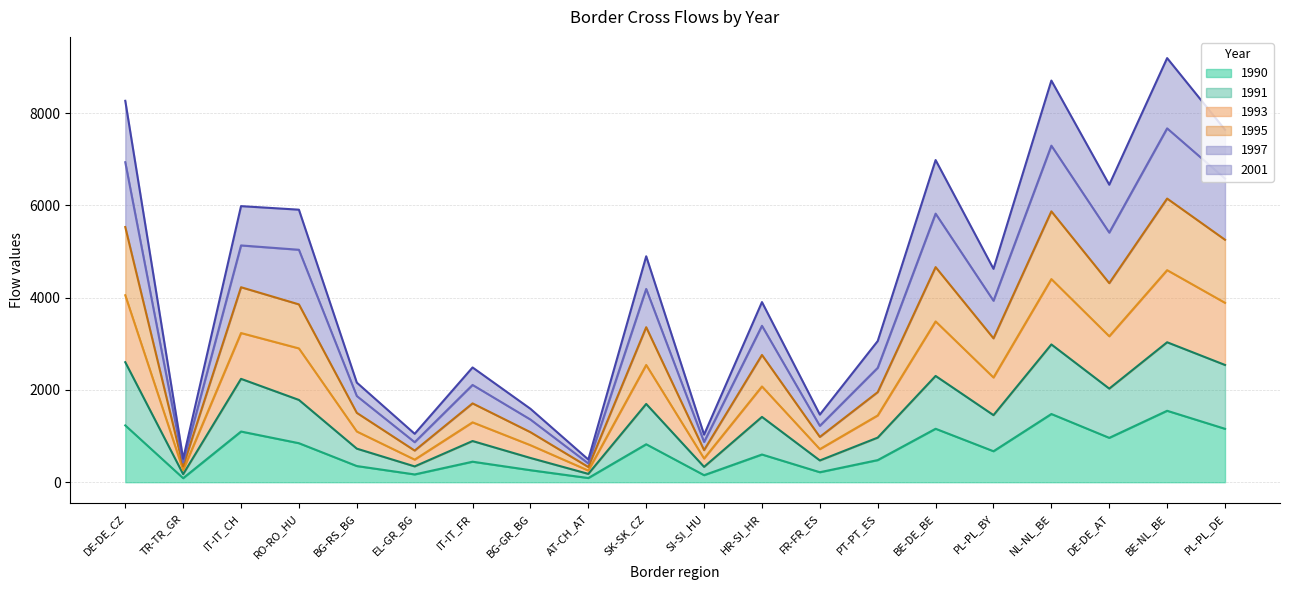

List the series in order of their overall mean, lowest first.

1990, 1991, 2001, 1997, 1993, 1995